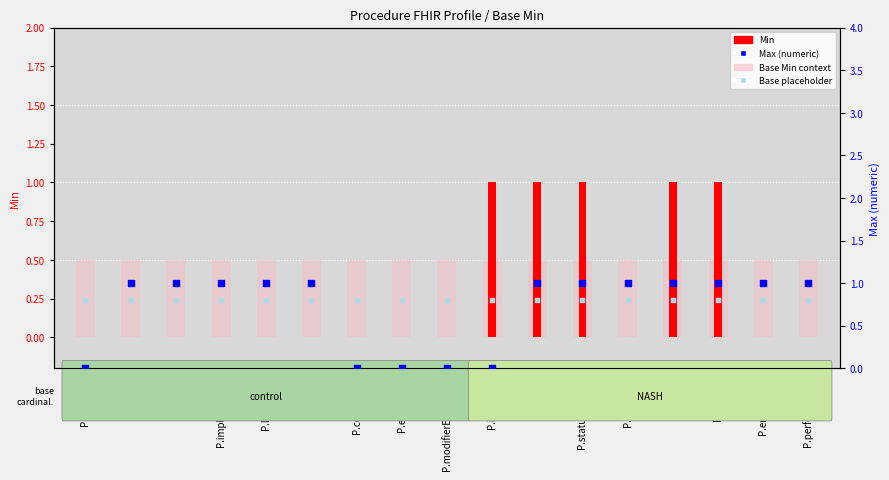

Which series reaches the maximum Y coordinate?

Min